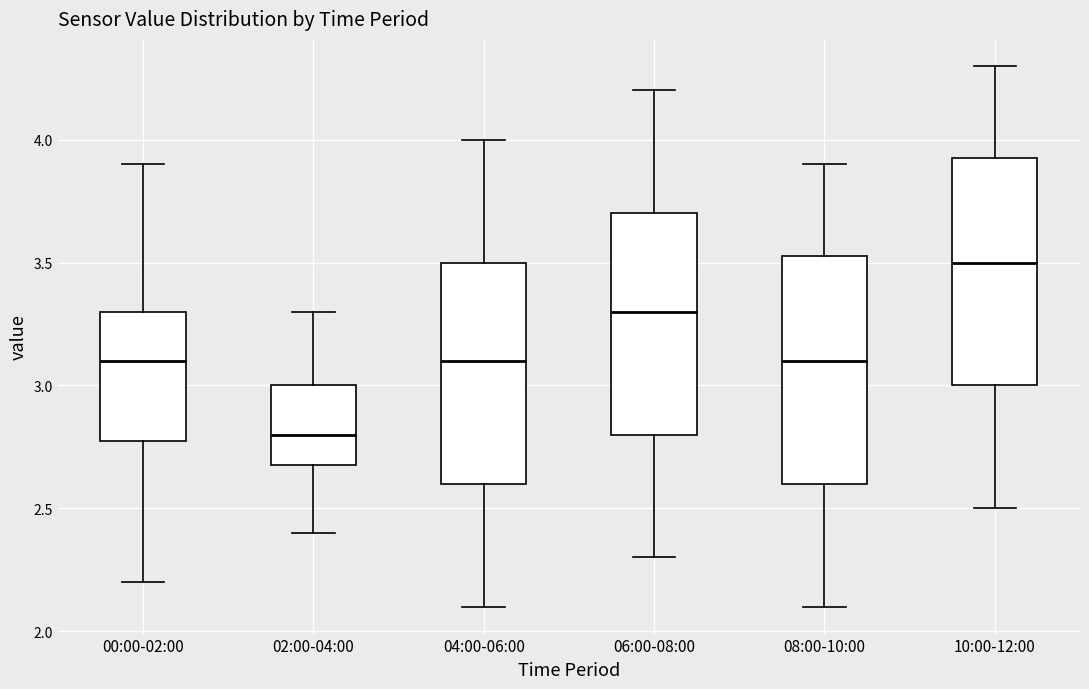

Reading left to right, transcribe this box plot: for each box, give where its median line is, the range the box spans, and where its two whiskers end, as read against the y-axis. The values are not printed on the chart, so give them approximately, as read against the axis.

00:00-02:00: median 3.10, box 2.80 to 3.30, whiskers 2.20 to 3.90
02:00-04:00: median 2.80, box 2.70 to 3.00, whiskers 2.40 to 3.30
04:00-06:00: median 3.10, box 2.60 to 3.50, whiskers 2.10 to 4.00
06:00-08:00: median 3.30, box 2.80 to 3.70, whiskers 2.30 to 4.20
08:00-10:00: median 3.10, box 2.60 to 3.55, whiskers 2.10 to 3.90
10:00-12:00: median 3.50, box 3.00 to 3.95, whiskers 2.50 to 4.30